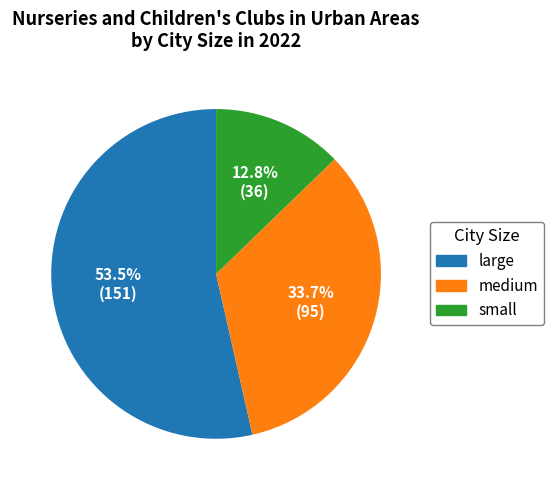

Does large represent more than half of the total?

Yes